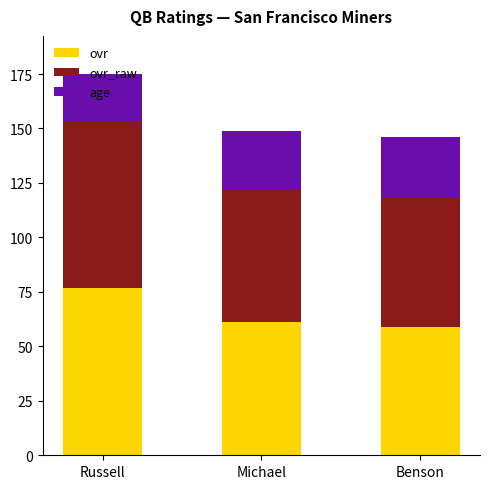

How many bars are there in total?

3